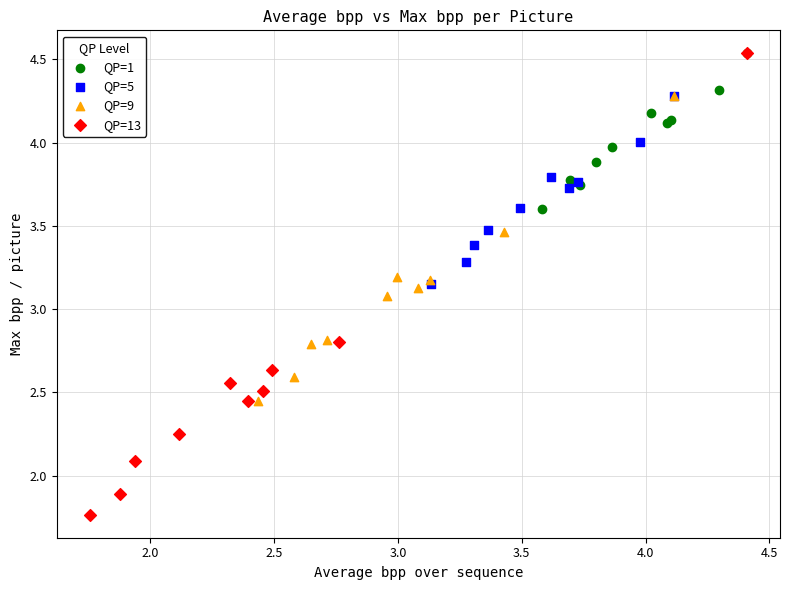

Which series reaches the minimum Y coordinate?

QP=13